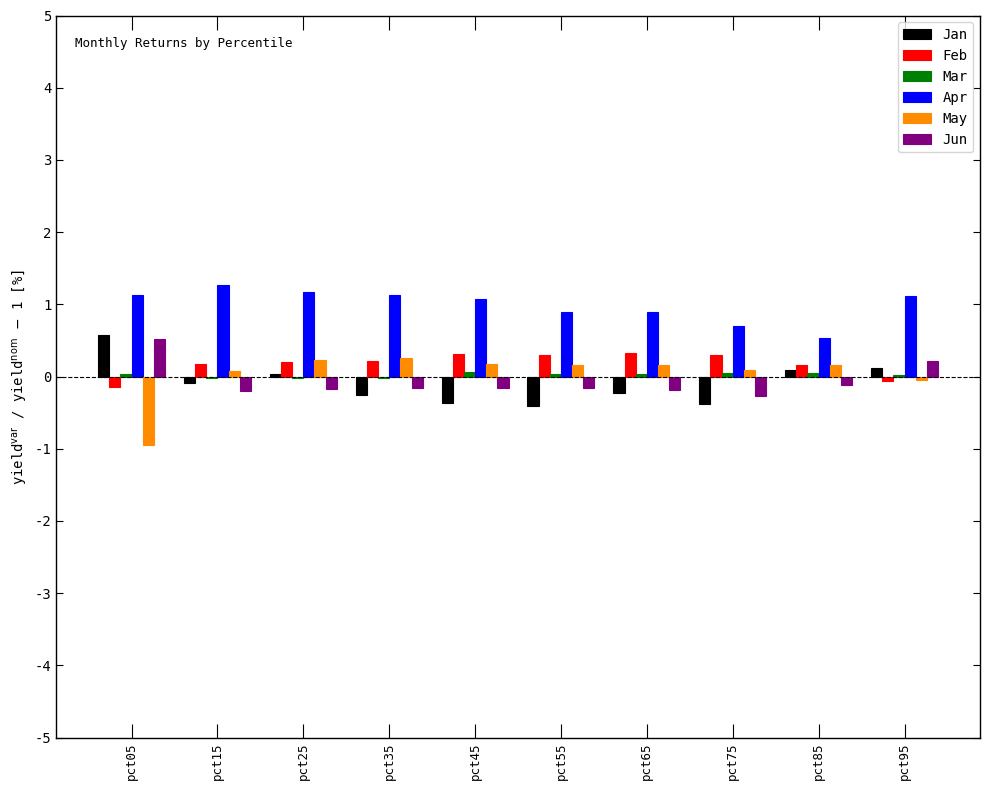

Which series has the largest total across all categories?

Apr